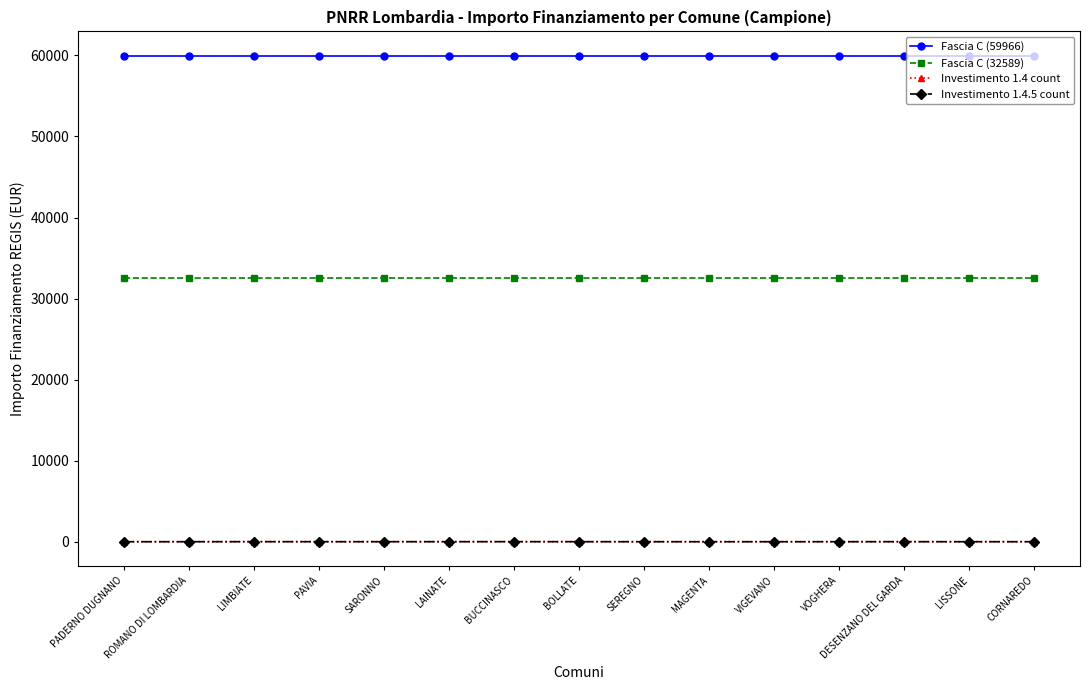

True or false: Investimento 1.4 count and Fascia C (59966) cross at least once.

False